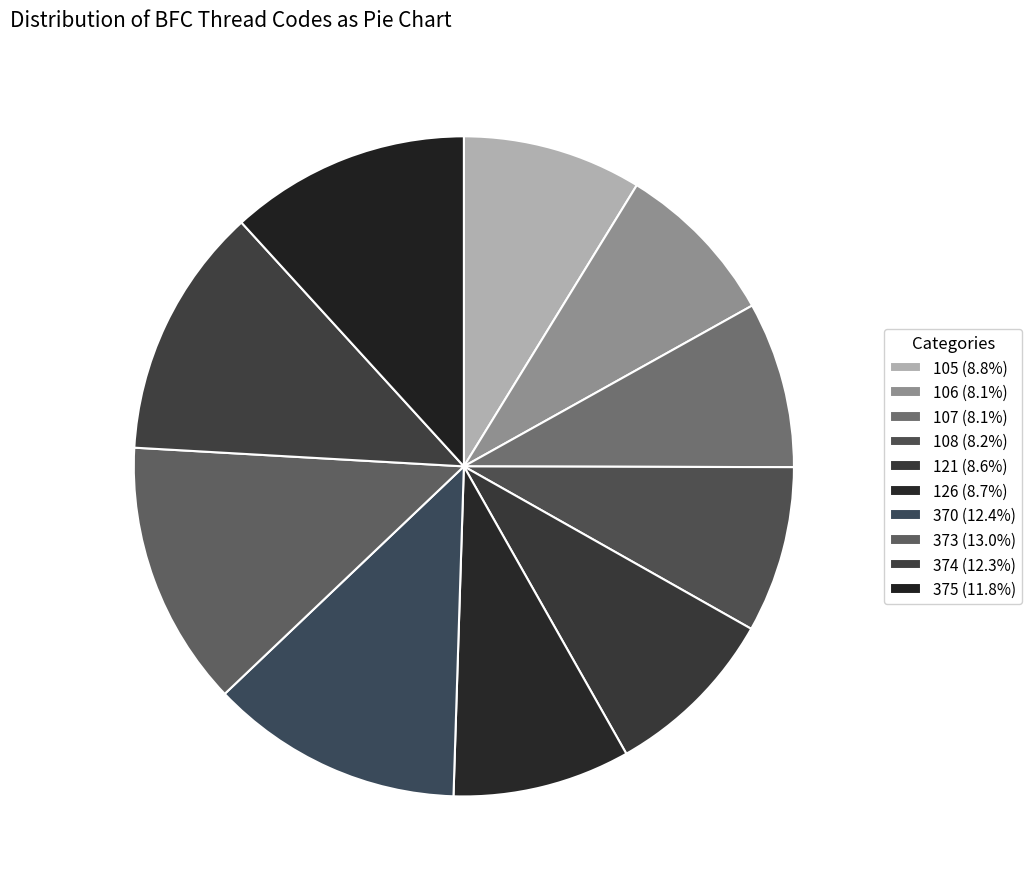

To the nearest percent, what portion does 106 represent?

8%